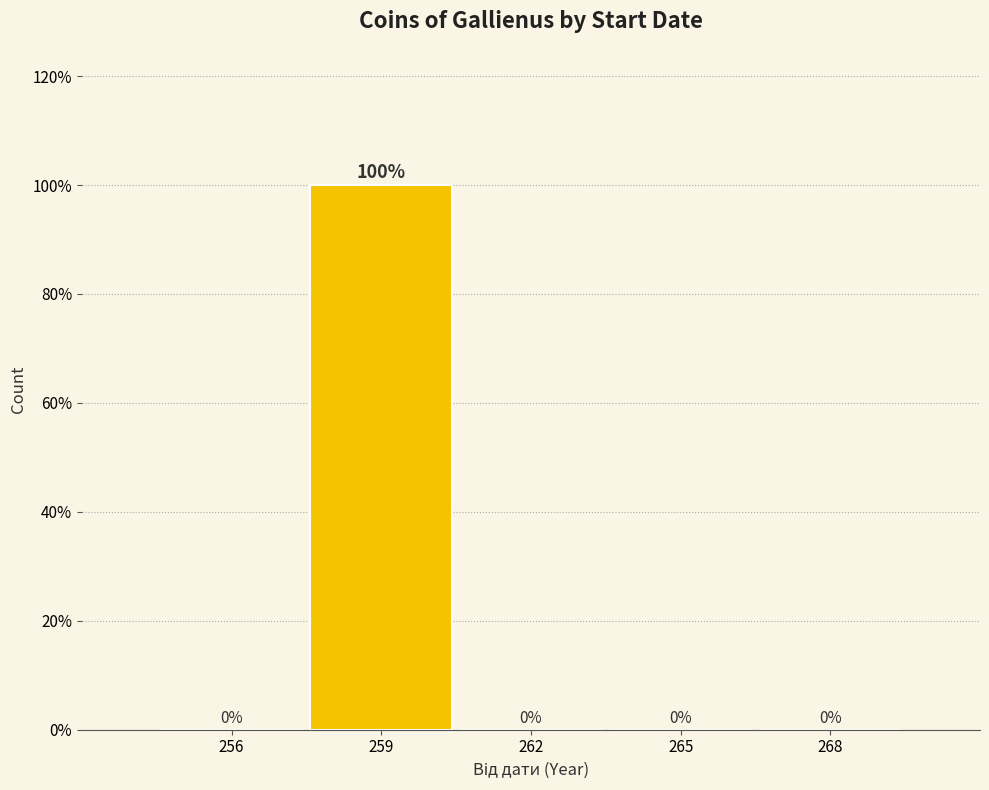

Reading left to right, list all the values displayed in this chart.

256=0	259=100	262=0	265=0	268=0